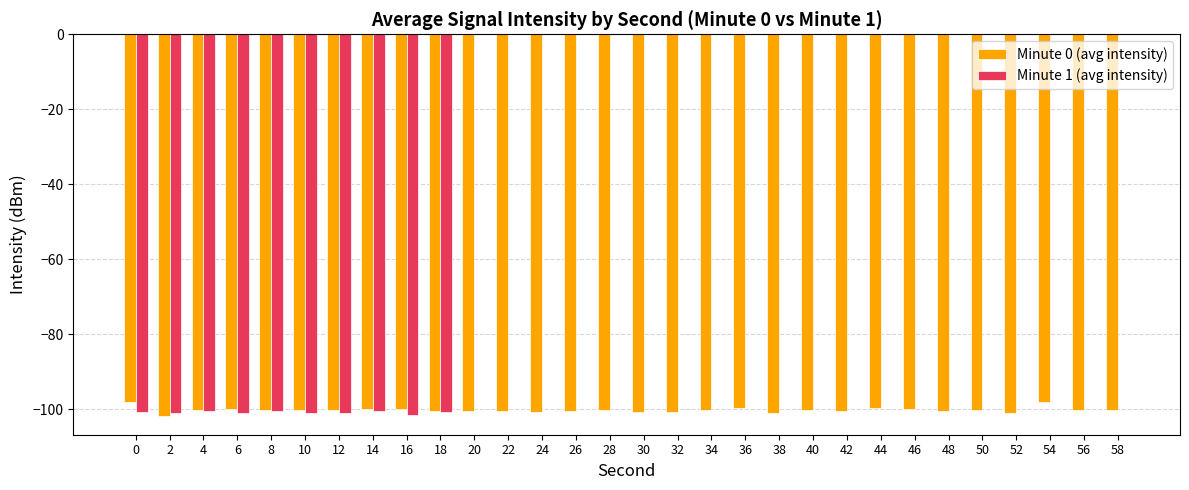

Is it true that Minute 0 (avg intensity) equals -100.1 at 16?

True